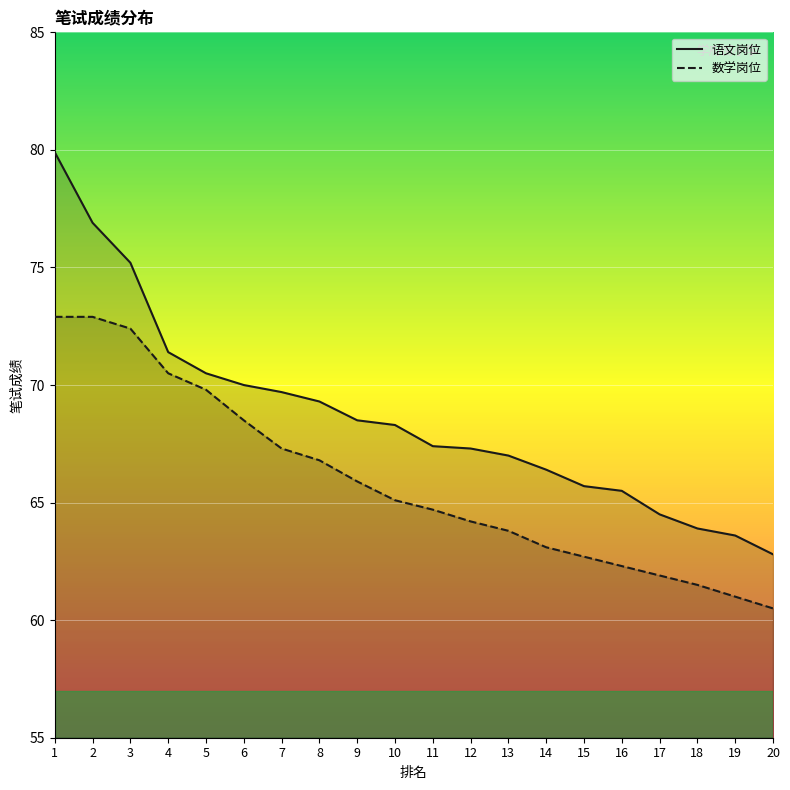

How many data points in 数学岗位 are less than 65?

10